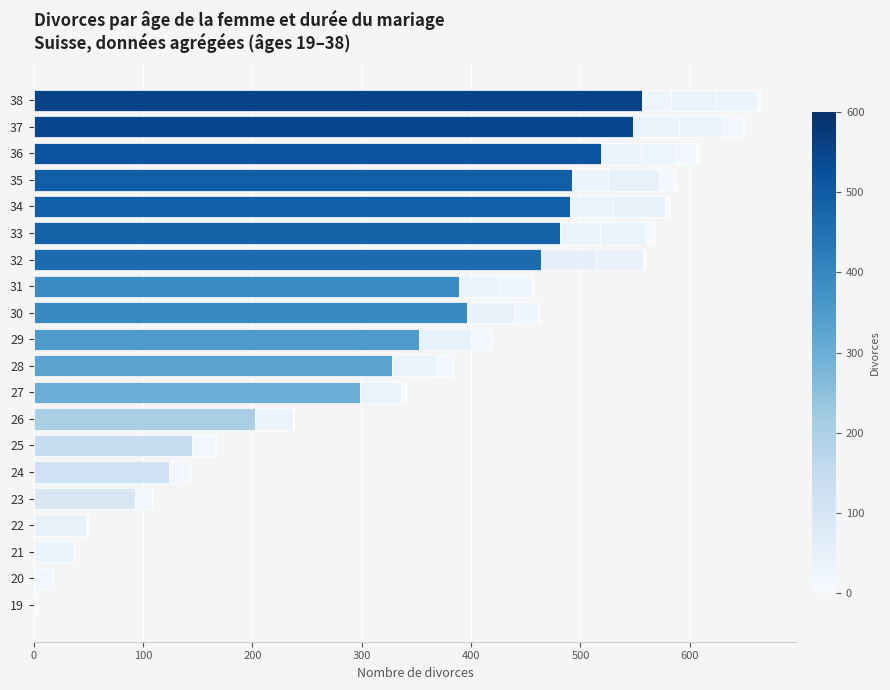

The Durée 5 series shows 0 at 20. True or false?

True